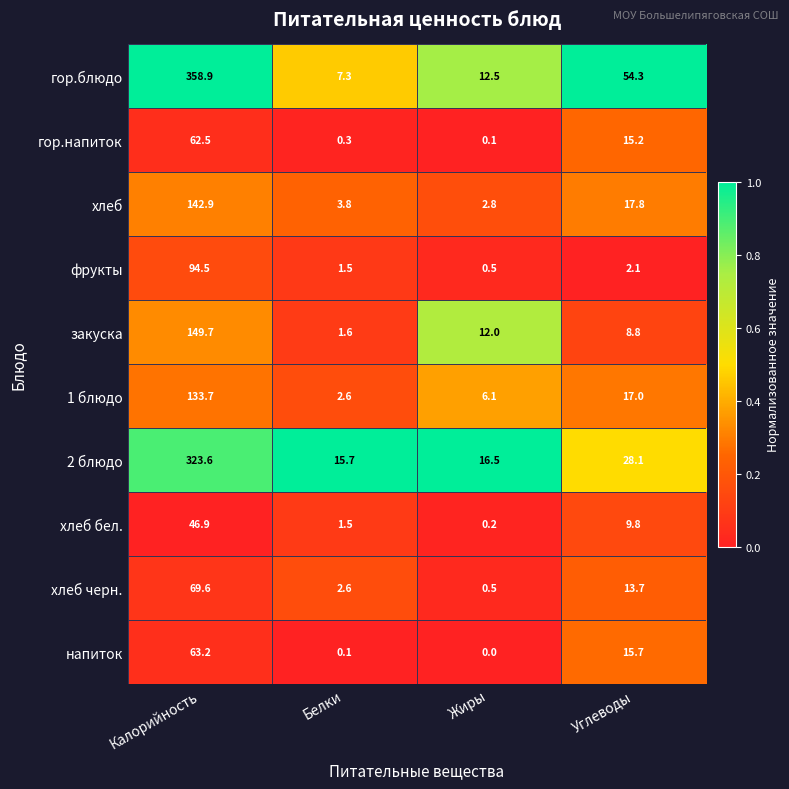

Which series has the largest total across all categories?

гор.блюдо